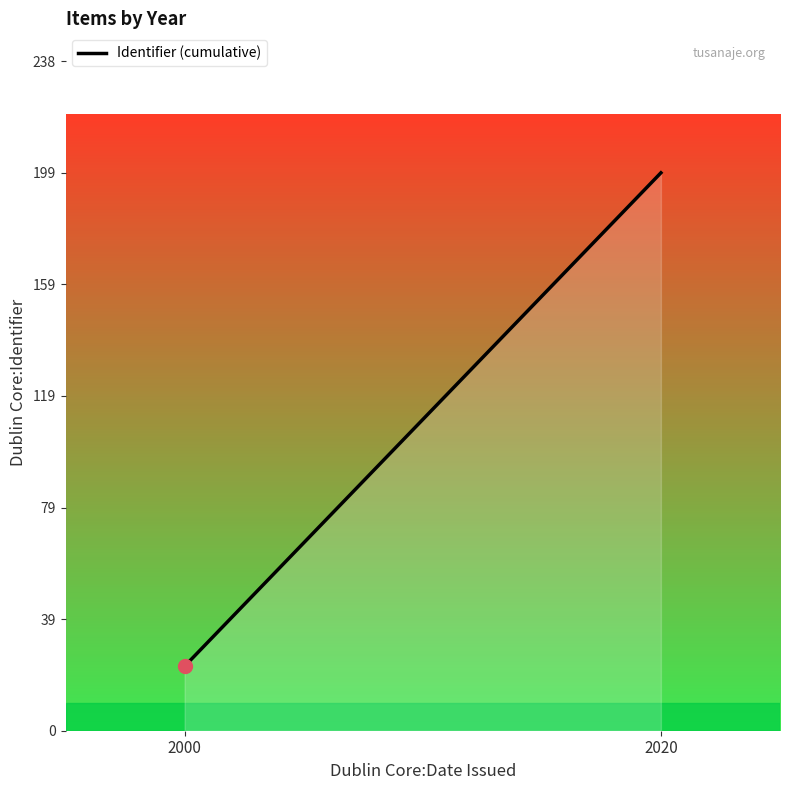

What is the difference between the maximum and minimum values?

176